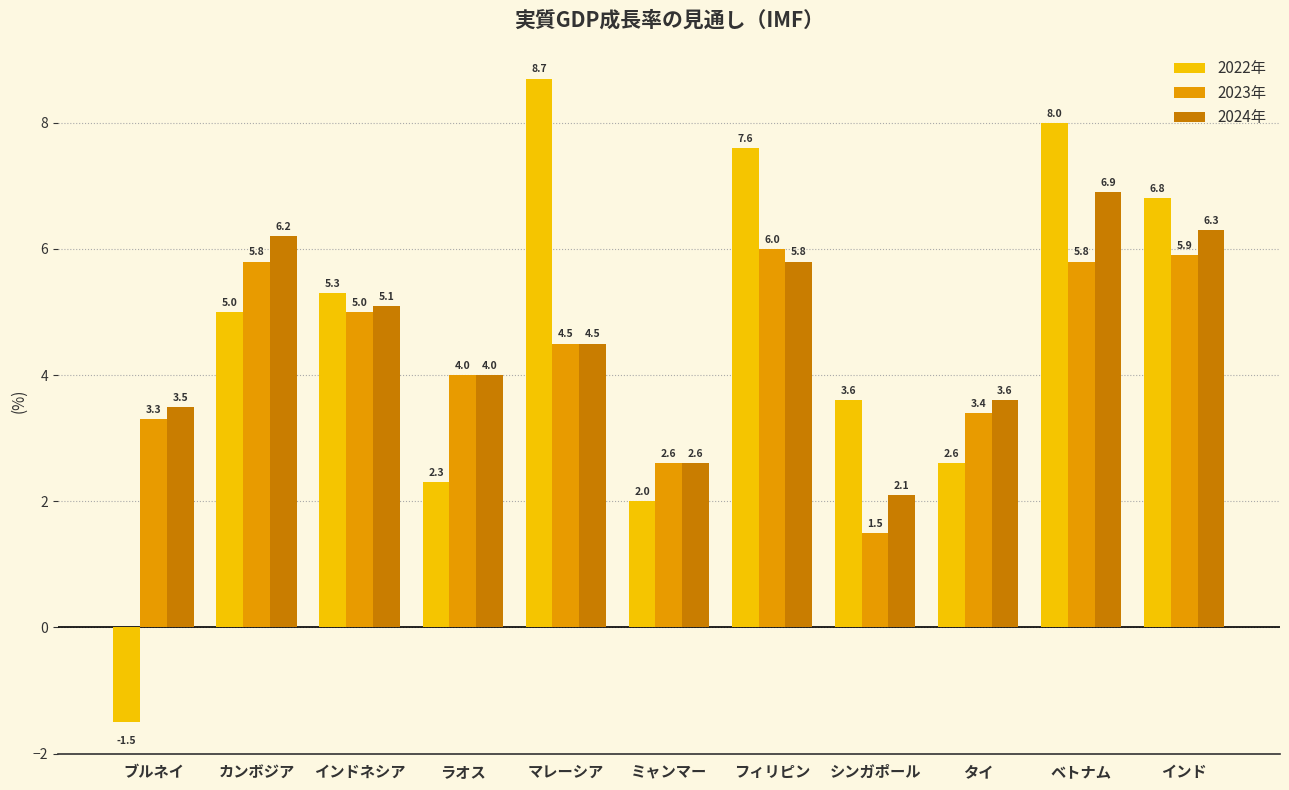

What is the label of the 10th bar from the right?

カンボジア